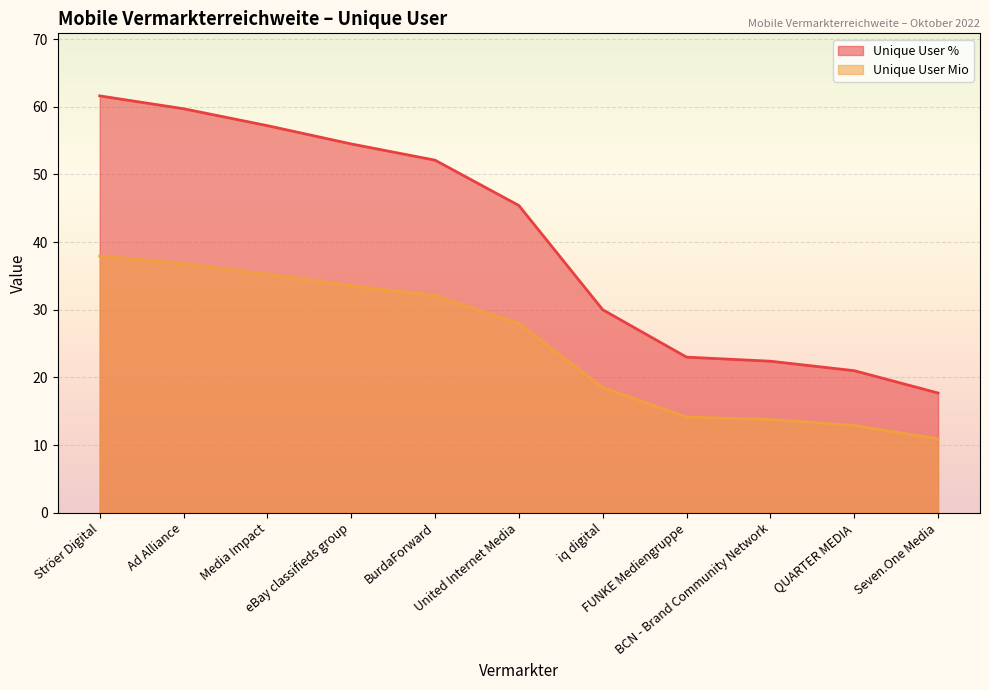

What is the minimum value for Unique User Mio?

10.9